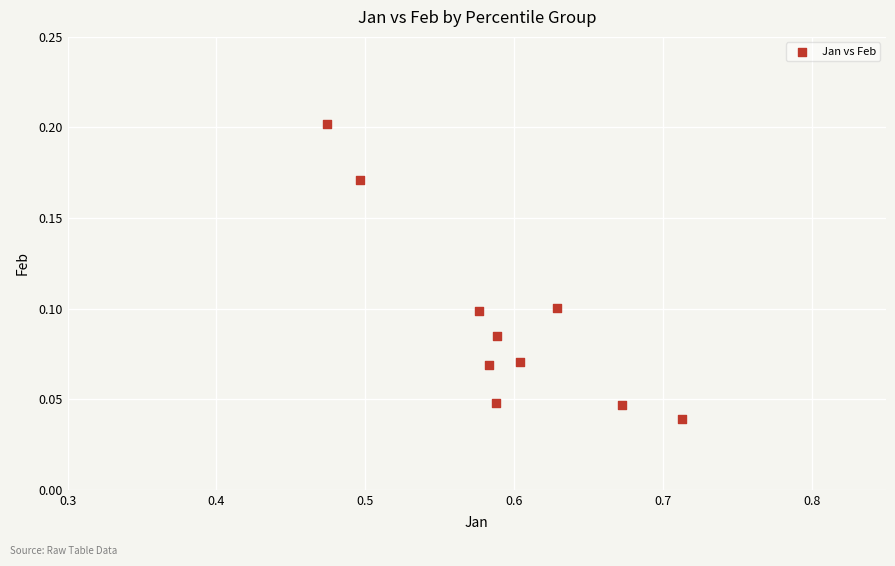

What is the average X value?

0.6